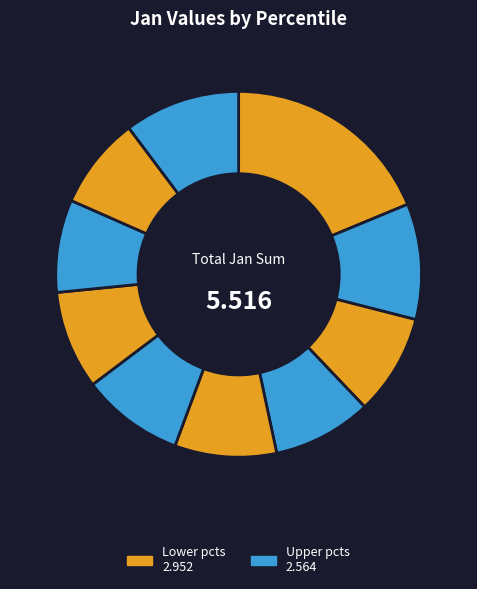

Count the number of slices in the pie.

10